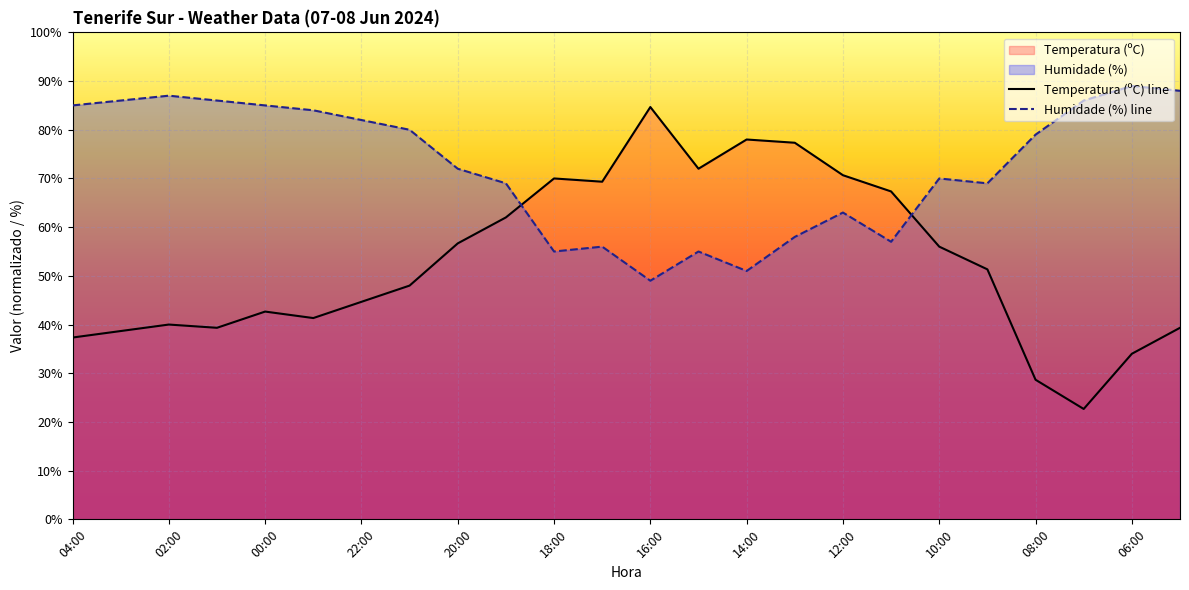

How many interior local peaks does the Temperatura (ºC) series have?

5